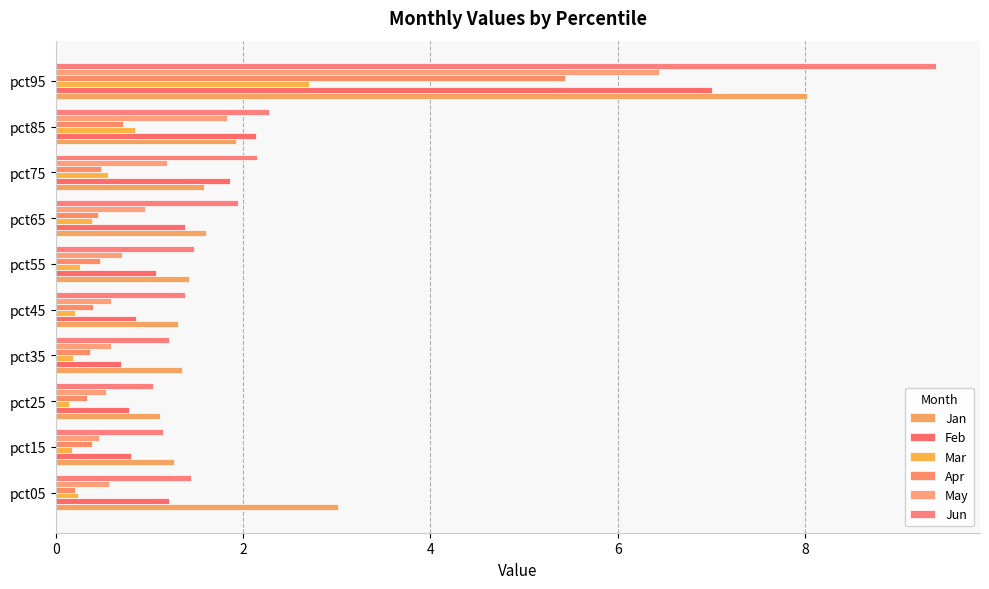

At how many categories does at least one series exceed 4?

1